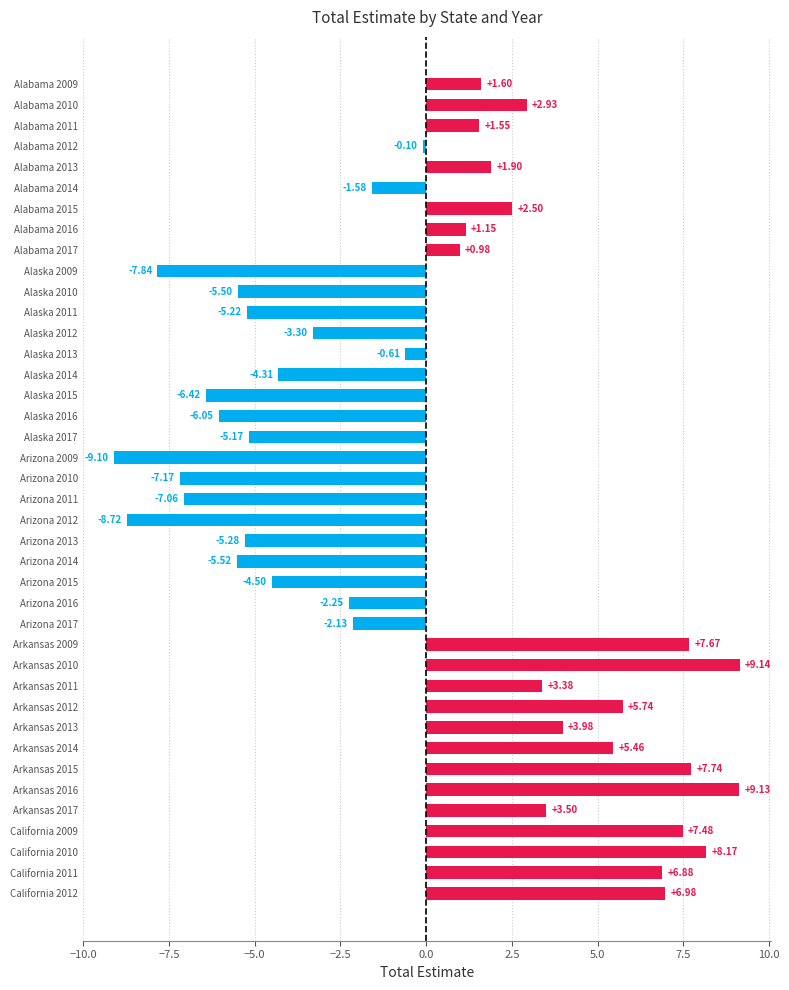

Which has a higher value, Alabama 2009 or Arkansas 2010?

Arkansas 2010